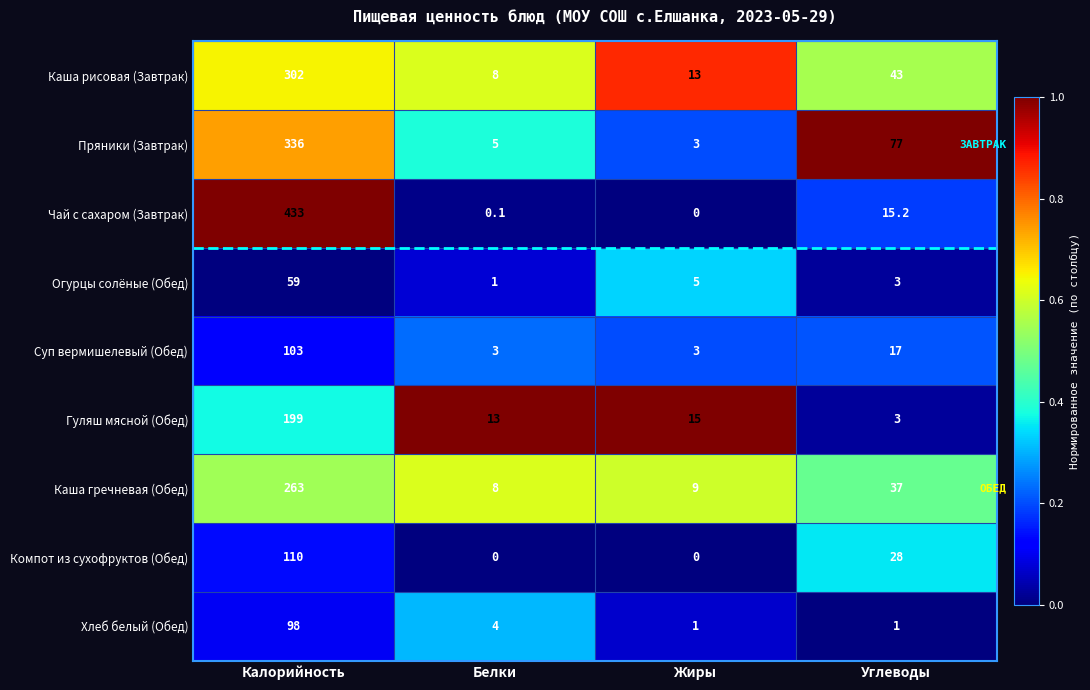

What is the difference between the highest and lowest values at Углеводы?

76.0